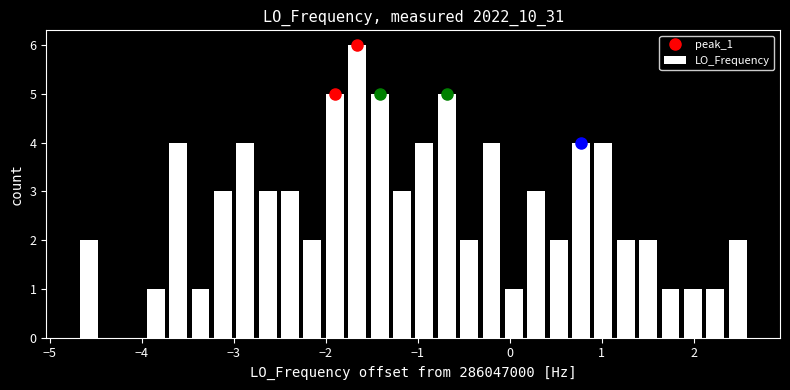

Read against the x-axis, roughly where is the centre of the tallest bar?

-1.7